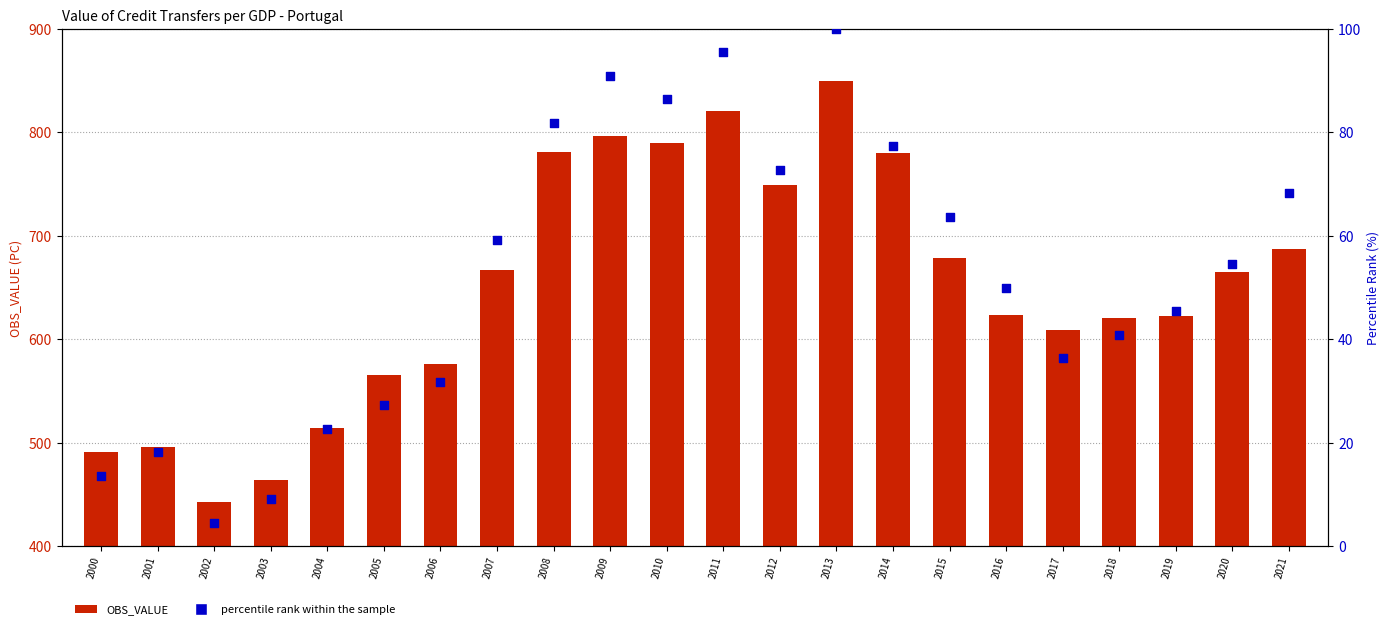

Which series has the largest total across all categories?

OBS_VALUE